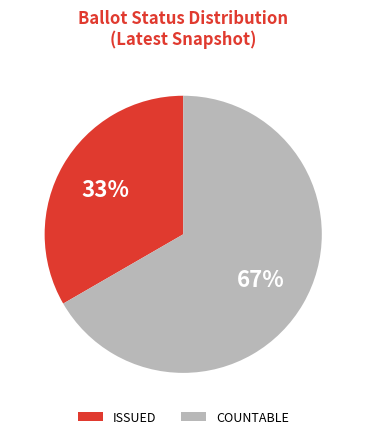

To the nearest percent, what is the average slice percentage?

50%